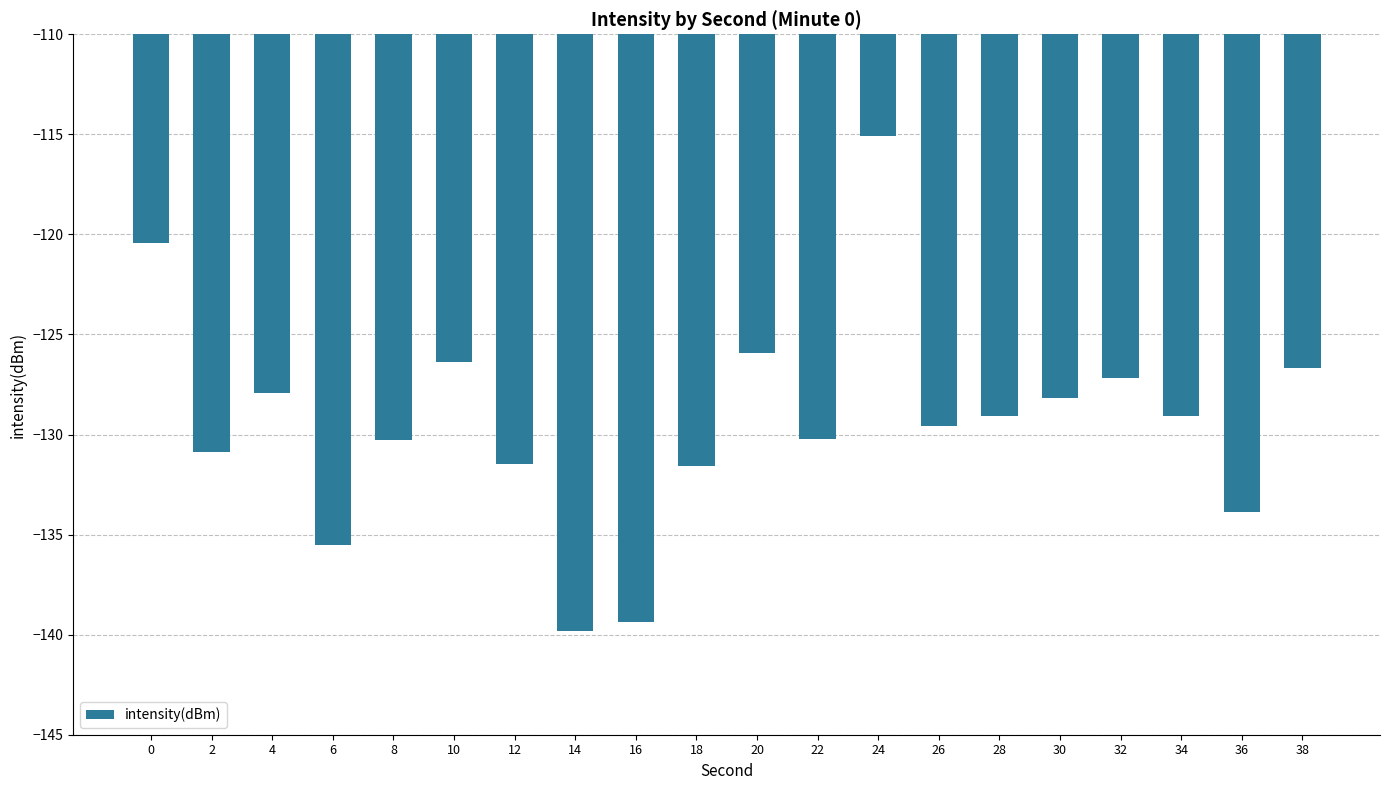

What is the smallest value displayed?

-139.8